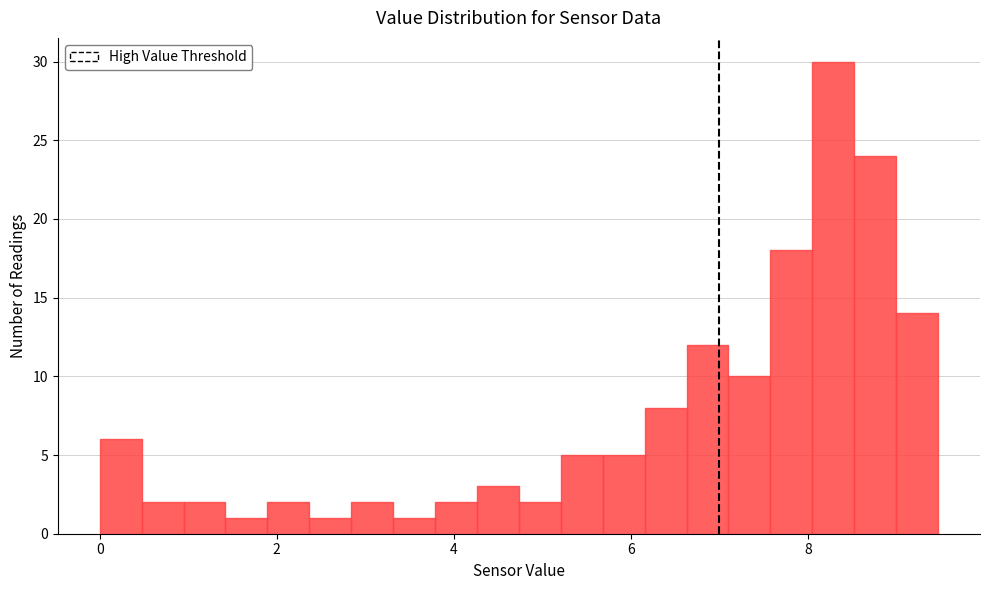

Around what value on the x-axis is the tallest bar? Give the approximate position of its centre, as read against the axis.

8.2